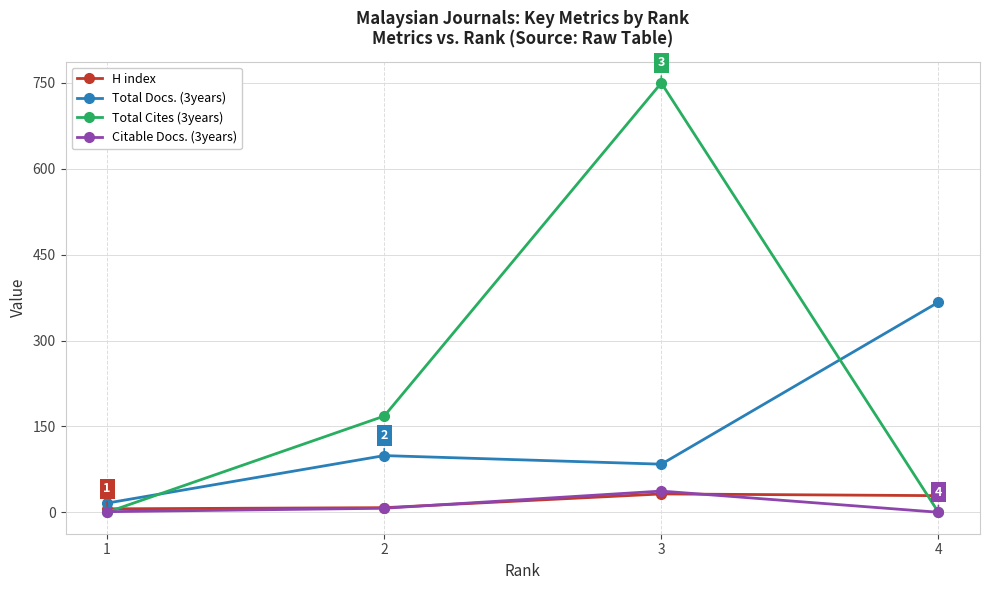

After their last crossing, which series has the higher values: Total Docs. (3years) or Total Cites (3years)?

Total Docs. (3years)